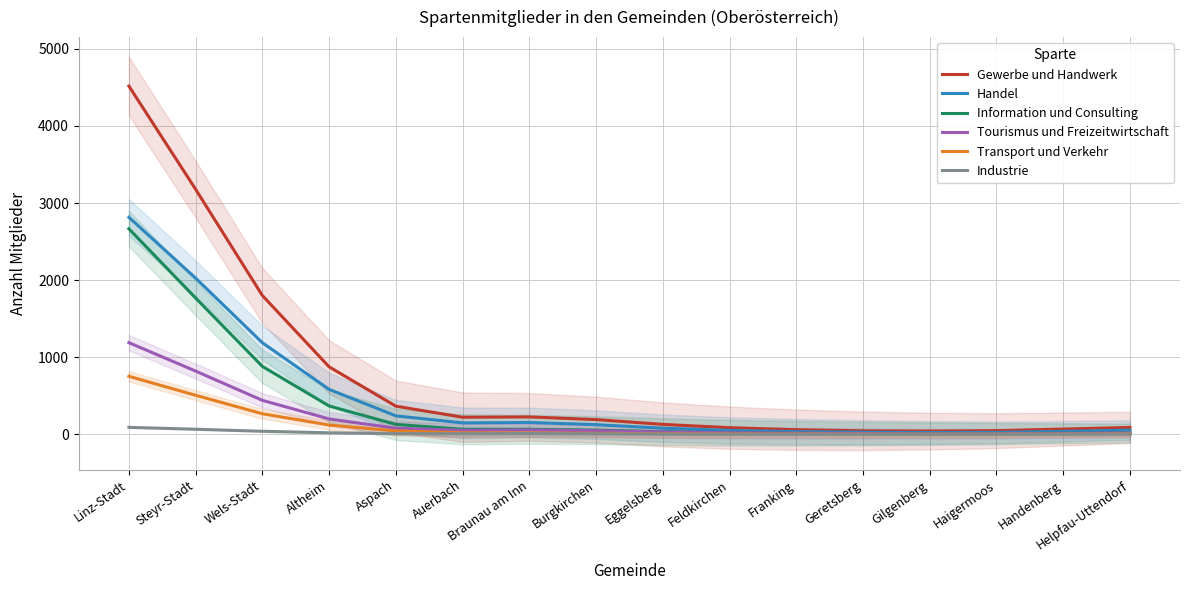

What is the minimum value for Gewerbe und Handwerk?

43.3